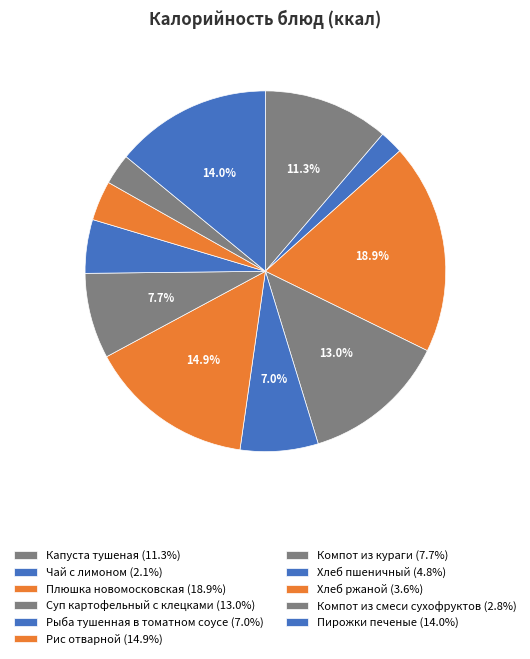

Count the number of slices in the pie.

11